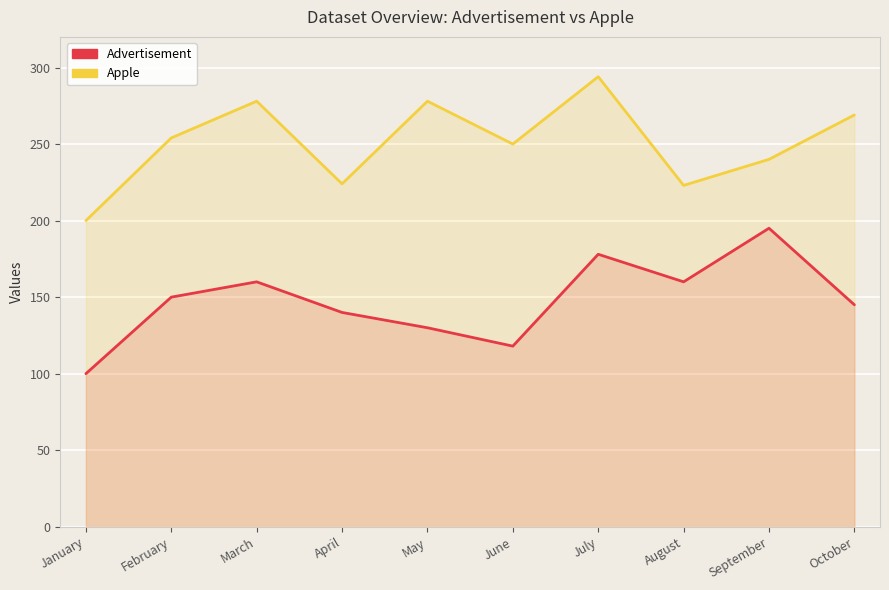

What is the maximum value for Apple?

294